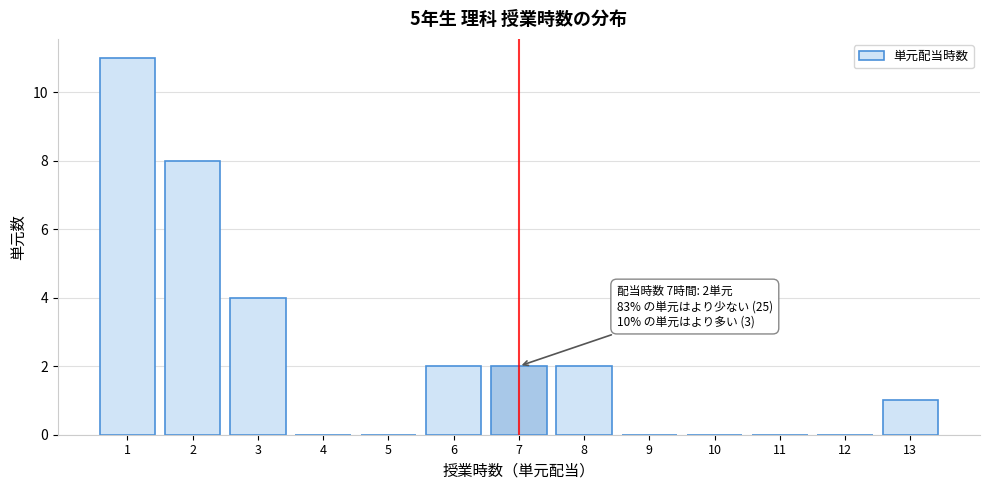

Reading left to right, extract all data points from this chart.

1=11	2=8	3=4	4=0	5=0	6=2	7=2	8=2	9=0	10=0	11=0	12=0	13=1